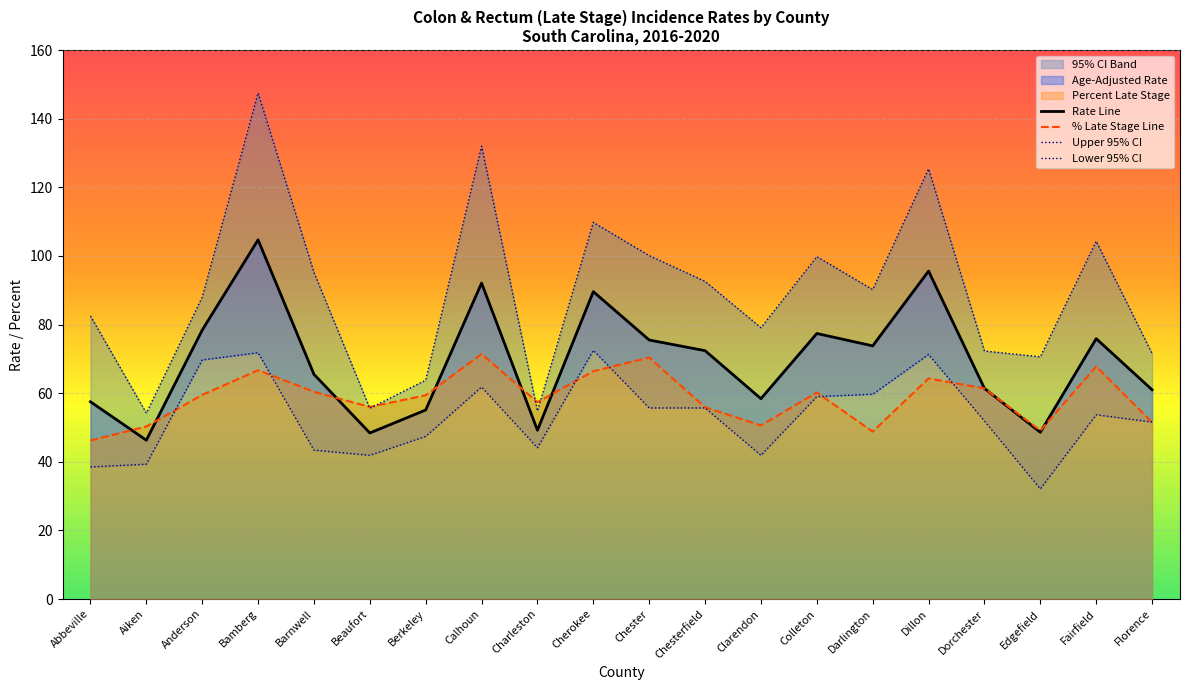

Reading right to left, what are all the values shown in this chart?

Age-Adjusted Rate: Florence=61.0	Fairfield=75.9	Edgefield=48.6	Dorchester=61.4	Dillon=95.6	Darlington=73.8	Colleton=77.4	Clarendon=58.4	Chesterfield=72.4	Chester=75.5	Cherokee=89.6	Charleston=49.2	Calhoun=92.1	Berkeley=55.1	Beaufort=48.4	Barnwell=65.5	Bamberg=104.7	Anderson=78.4	Aiken=46.3	Abbeville=57.5
Upper 95% CI: Florence=71.6	Fairfield=104.3	Edgefield=70.6	Dorchester=72.3	Dillon=125.4	Darlington=90.2	Colleton=99.8	Clarendon=79.1	Chesterfield=92.6	Chester=100.1	Cherokee=109.8	Charleston=54.8	Calhoun=132.0	Berkeley=63.8	Beaufort=55.6	Barnwell=95.2	Bamberg=147.5	Anderson=88.0	Aiken=54.2	Abbeville=82.5
Lower 95% CI: Florence=51.6	Fairfield=53.7	Edgefield=32.1	Dorchester=51.9	Dillon=71.3	Darlington=59.7	Colleton=59.0	Clarendon=41.9	Chesterfield=55.7	Chester=55.7	Cherokee=72.5	Charleston=44.1	Calhoun=61.8	Berkeley=47.4	Beaufort=41.9	Barnwell=43.4	Bamberg=71.8	Anderson=69.7	Aiken=39.3	Abbeville=38.5
Percent Late Stage: Florence=51.5	Fairfield=67.8	Edgefield=49.1	Dorchester=61.4	Dillon=64.3	Darlington=48.8	Colleton=60.2	Clarendon=50.6	Chesterfield=55.9	Chester=70.4	Cherokee=66.4	Charleston=57.4	Calhoun=71.4	Berkeley=59.4	Beaufort=56.0	Barnwell=60.4	Bamberg=66.7	Anderson=59.5	Aiken=50.3	Abbeville=46.2